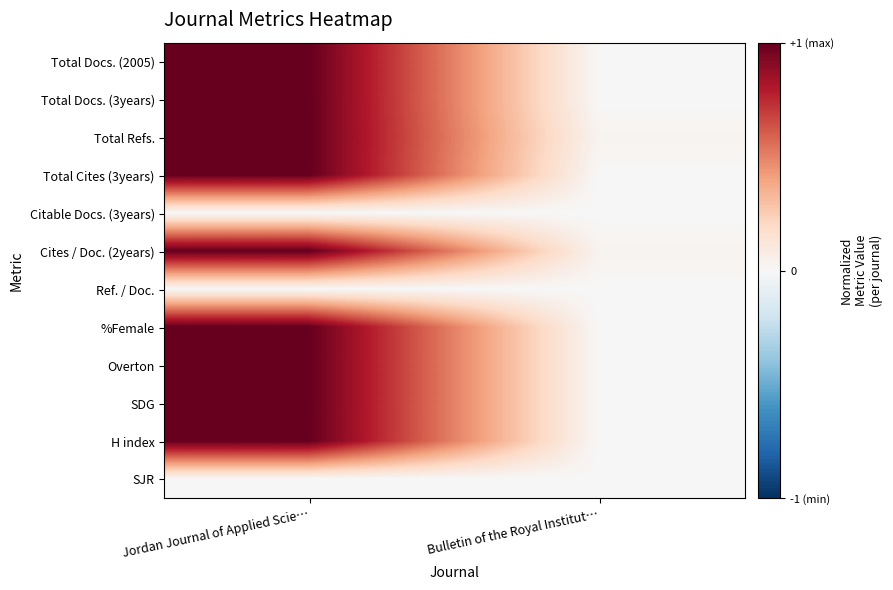

Count the number of categories in the chart.

2